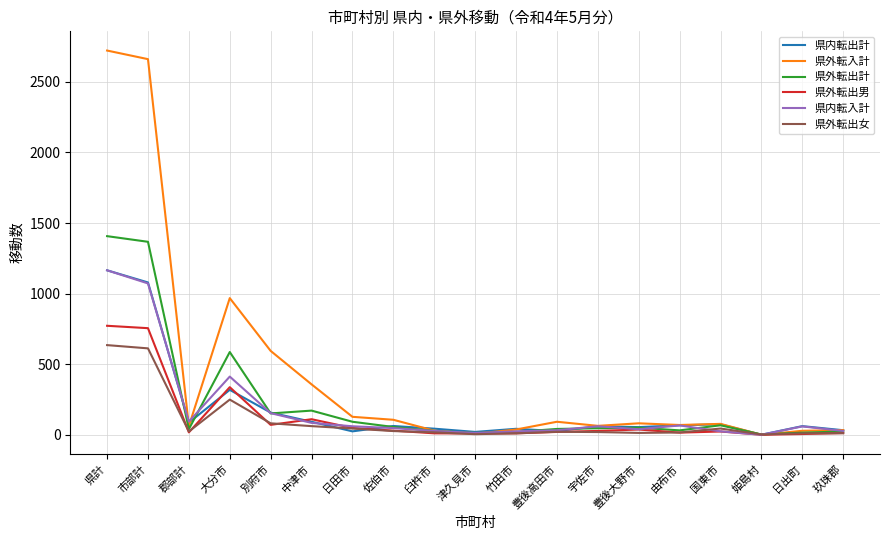

What are all the series names shown in the legend?

県内転出計, 県外転入計, 県外転出計, 県外転出男, 県内転入計, 県外転出女